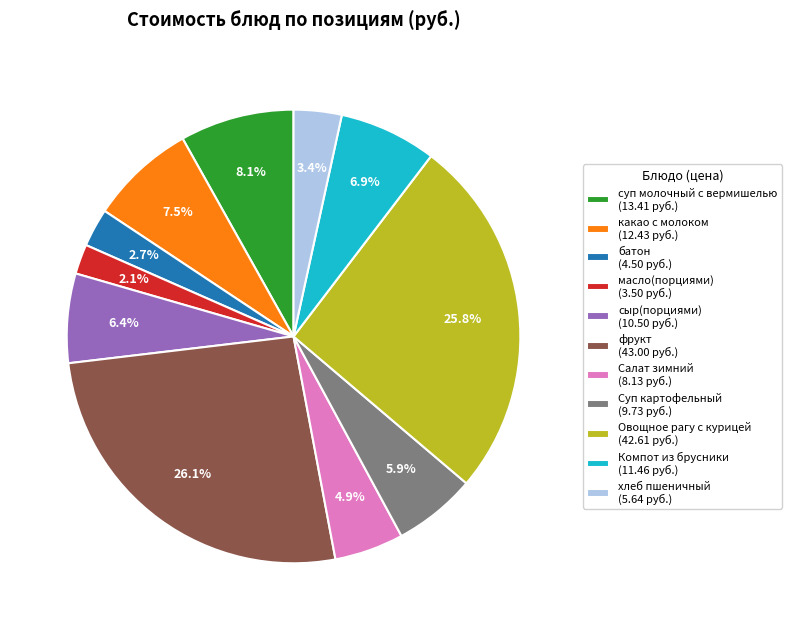

The Суп картофельный slice represents 12% of the pie. True or false?

False